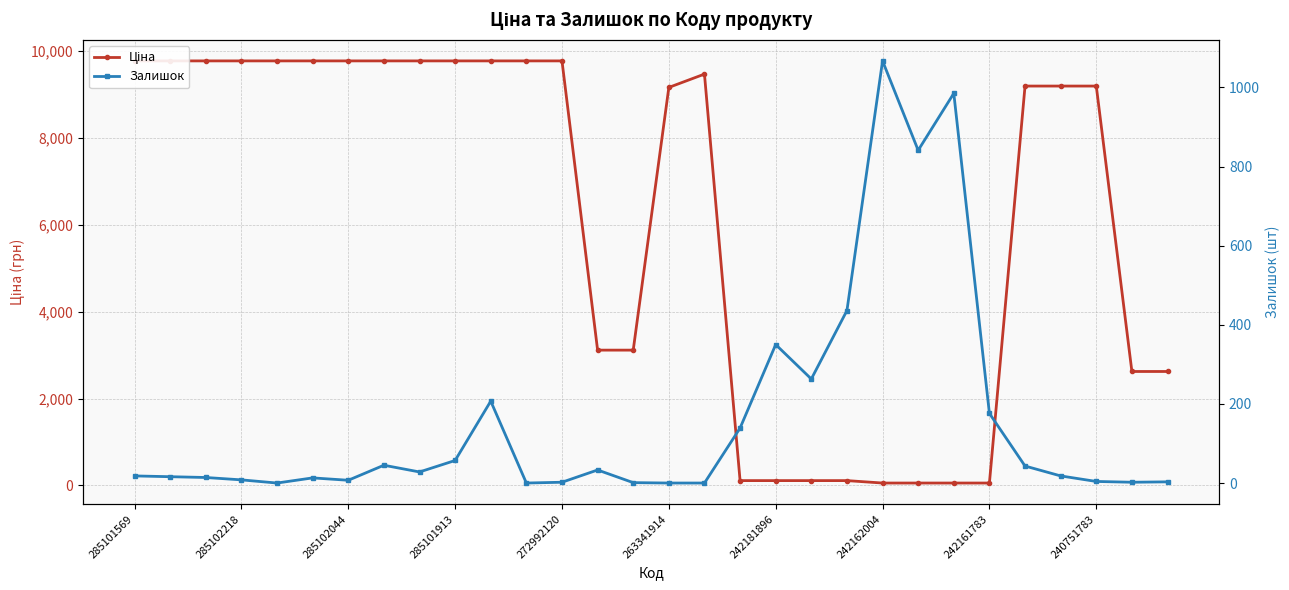

Between which two adjacent categories do Ціна and Залишок first intersect?

16 and 17